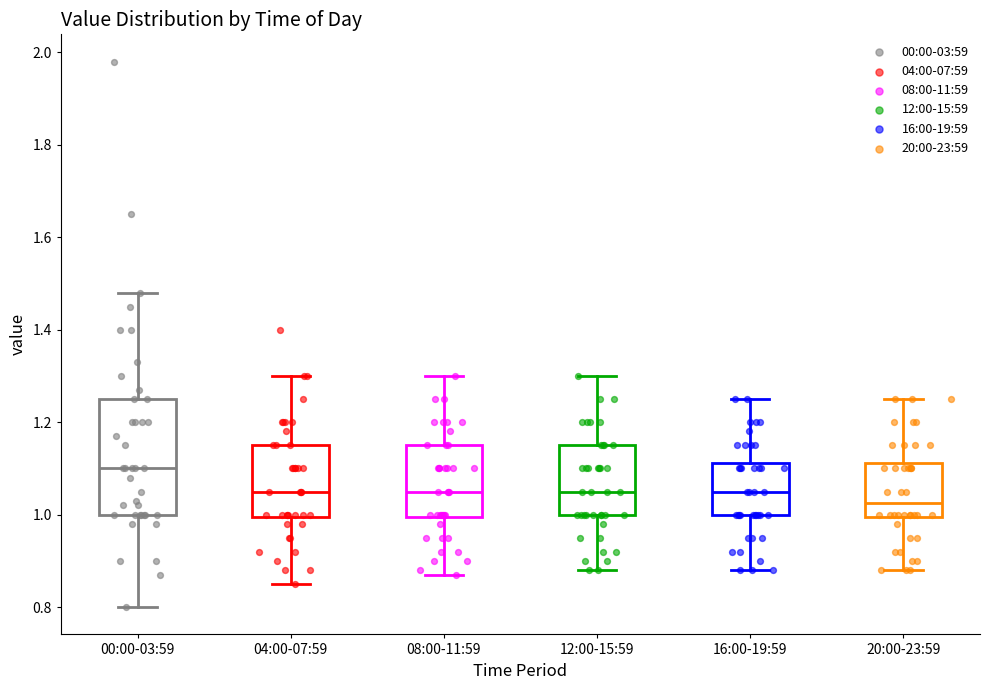

Where is the upper edge of the box for 16:00-19:59 on the y-axis? The values are not printed on the chart, so give them approximately, as read against the axis.

1.12